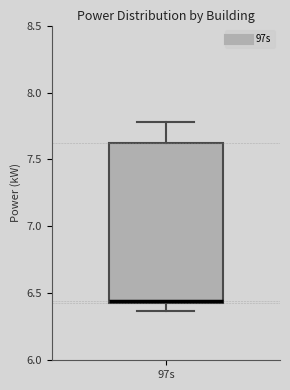

Where does the upper whisker of the box for 97s end on the y-axis? The values are not printed on the chart, so give them approximately, as read against the axis.

7.80